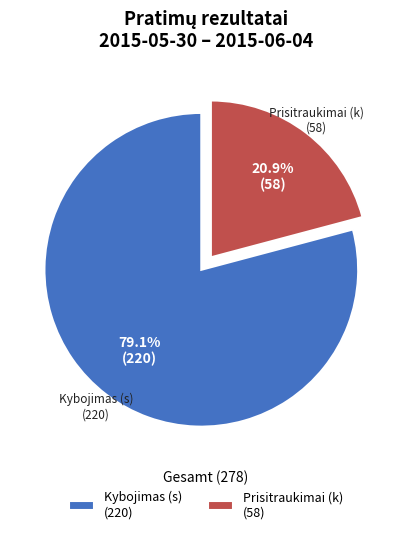

Which has a higher value, Kybojimas (s) (220) or Prisitraukimai (k) (58)?

Kybojimas (s) (220)